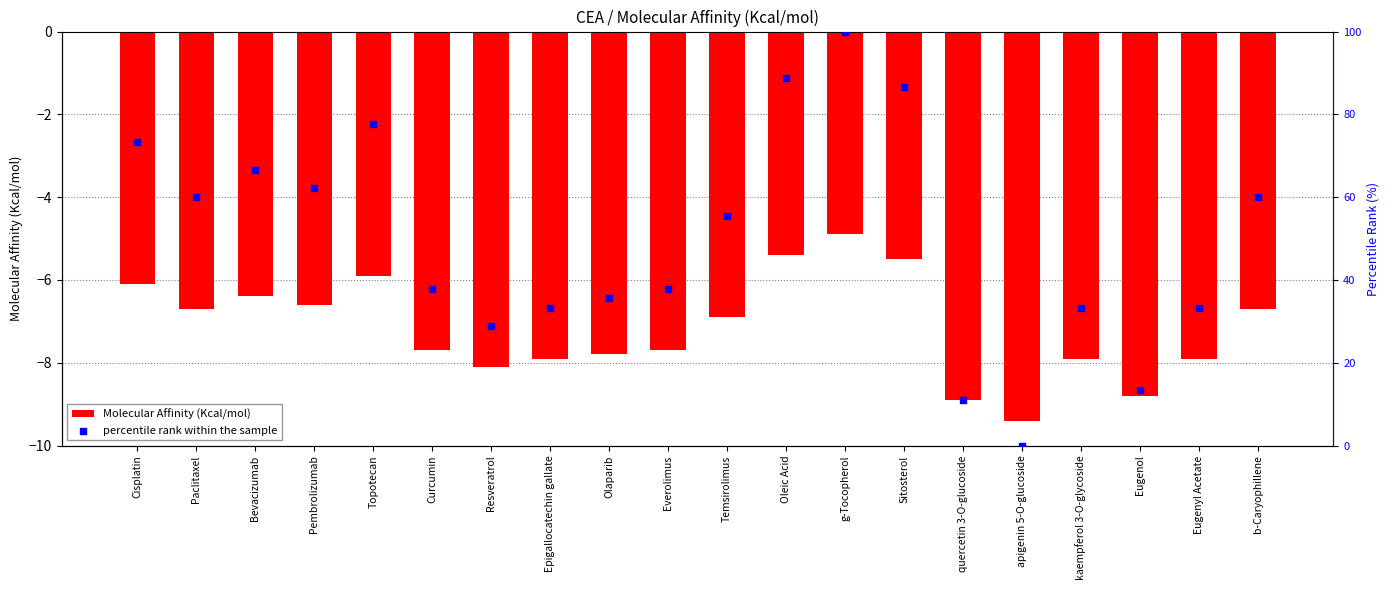

Which series has the largest total across all categories?

percentile rank within the sample